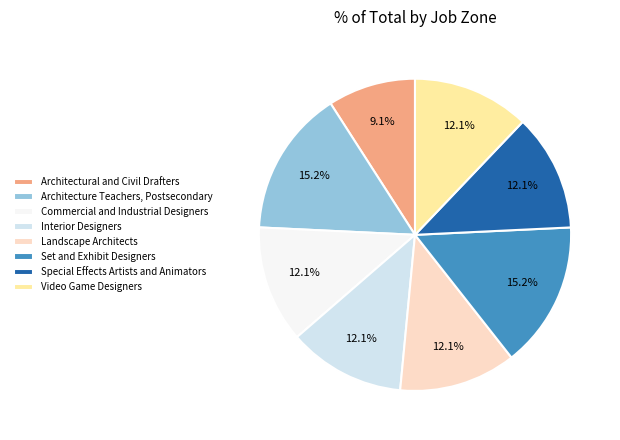

How many segments does this pie chart have?

8